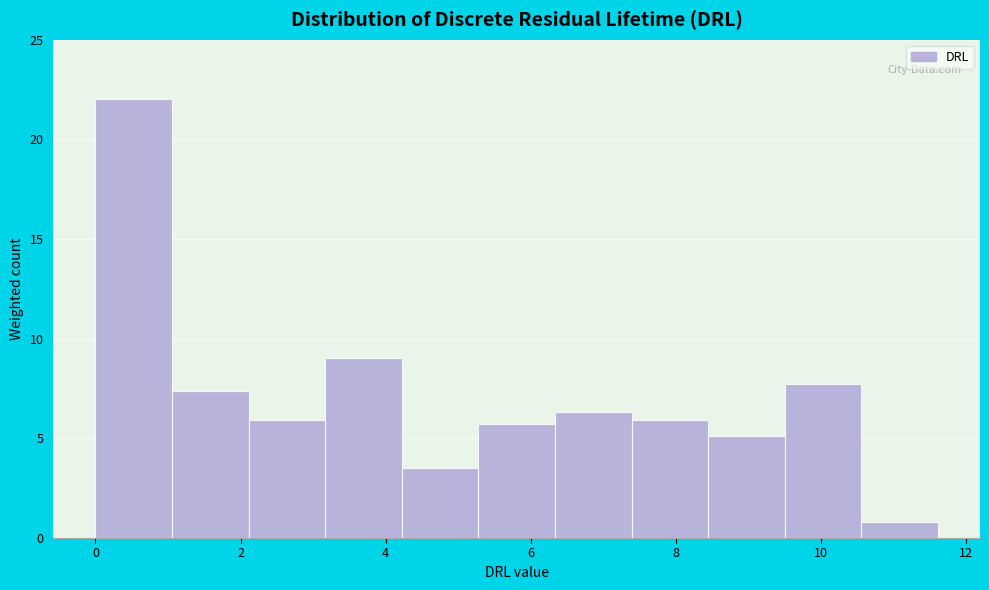

Reading left to right, transcribe this chart: for each bar, give the range it covers on the x-axis and its height. Neither the bar edges nor the heights are printed on the chart, so give them approximately, as read against the axes.

0.0 to 1.0: 22.0
1.0 to 2.2: 7.5
2.2 to 3.2: 6.0
3.2 to 4.2: 9.0
4.2 to 5.2: 3.5
5.2 to 6.4: 5.5
6.4 to 7.4: 6.5
7.4 to 8.4: 6.0
8.4 to 9.4: 5.0
9.4 to 10.6: 7.5
10.6 to 11.6: 1.0